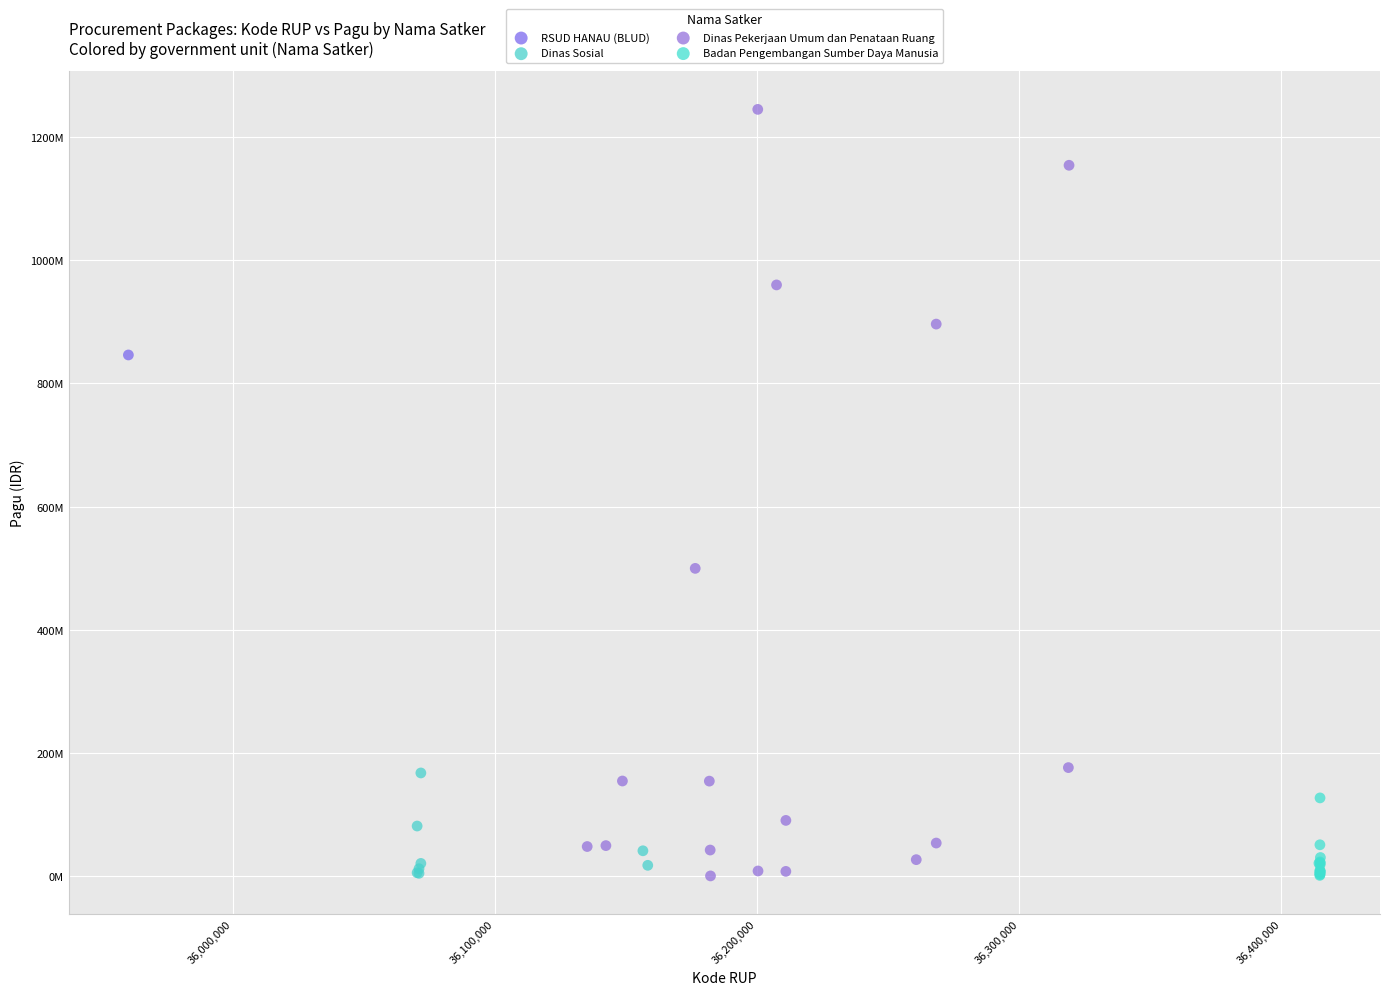

What are all the series names shown in the legend?

RSUD HANAU (BLUD), Dinas Sosial, Dinas Pekerjaan Umum dan Penataan Ruang, Badan Pengembangan Sumber Daya Manusia